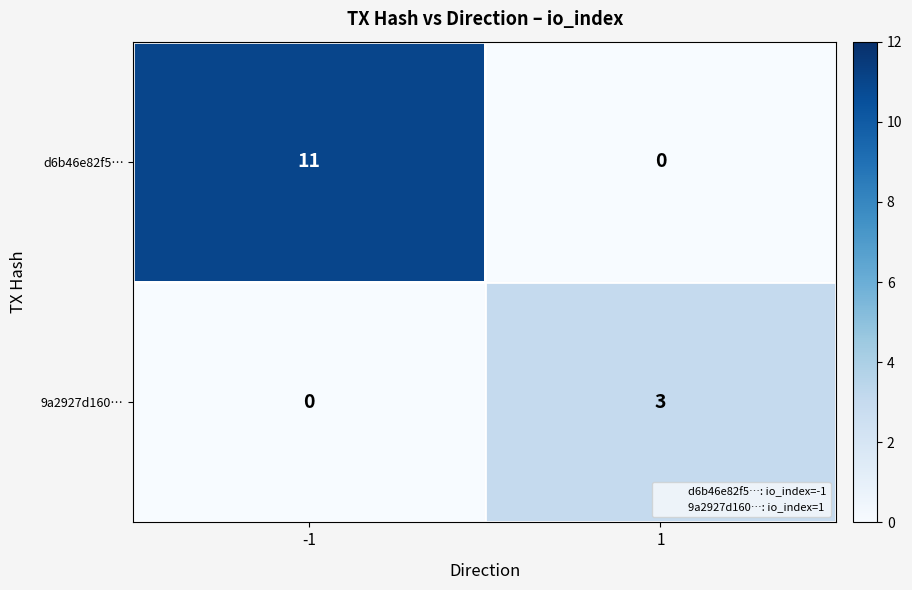

What is the sum of the d6b46e82f5… values at 1 and -1?

11